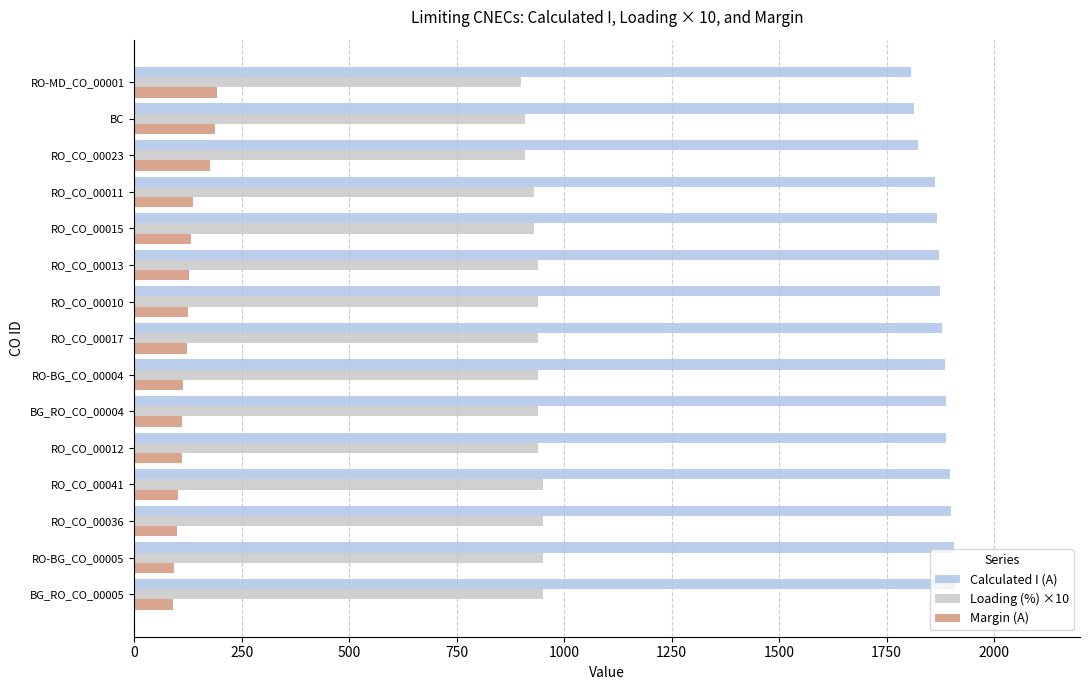

What is the difference between the highest and lowest values at RO_CO_00011?

1726